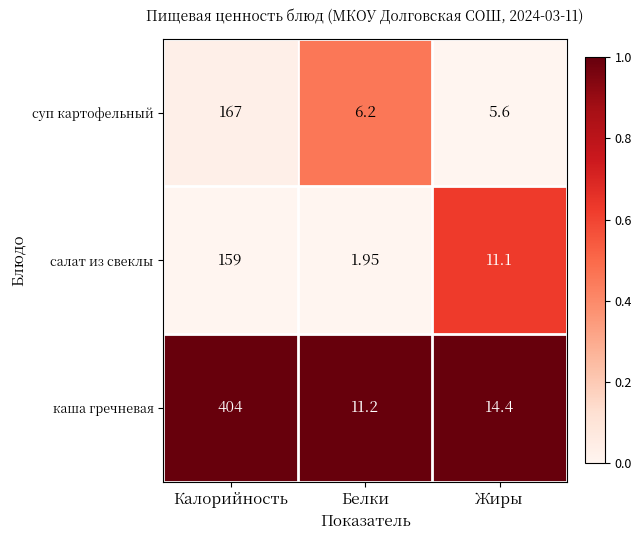

List the series in order of their peak value, lowest first.

салат из свеклы, суп картофельный, каша гречневая